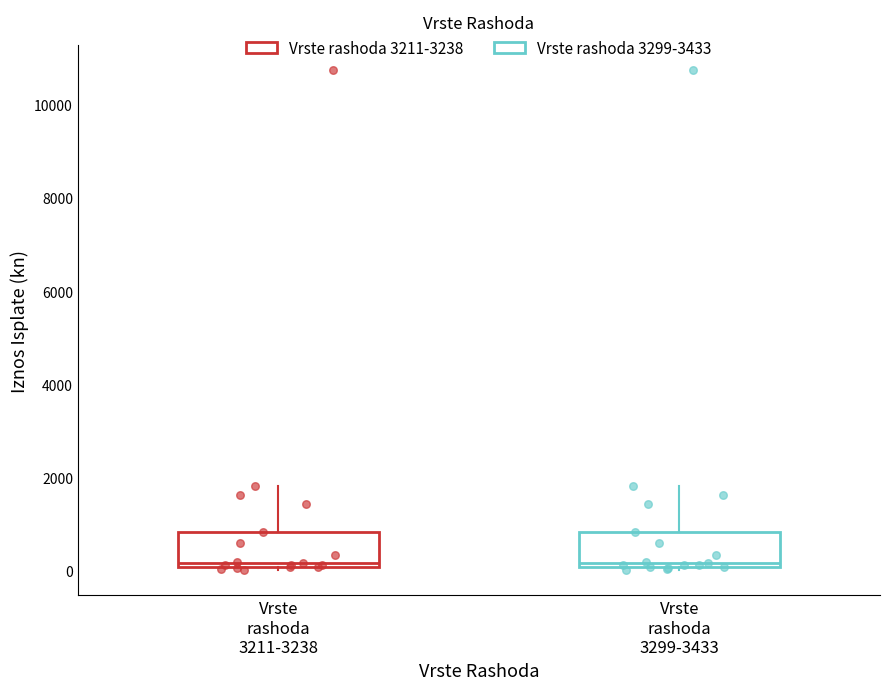

Reading left to right, read every box against the y-axis: the position of its median line, the range the box covers, and the ends of its whiskers. The values are not printed on the chart, so give them approximately, as read against the axis.

Vrste rashoda 3211-3238: median 200, box 0 to 800, whiskers 0 (just below the box's lower edge) to 1800
Vrste rashoda 3299-3433: median 200, box 0 to 800, whiskers 0 (just below the box's lower edge) to 1800